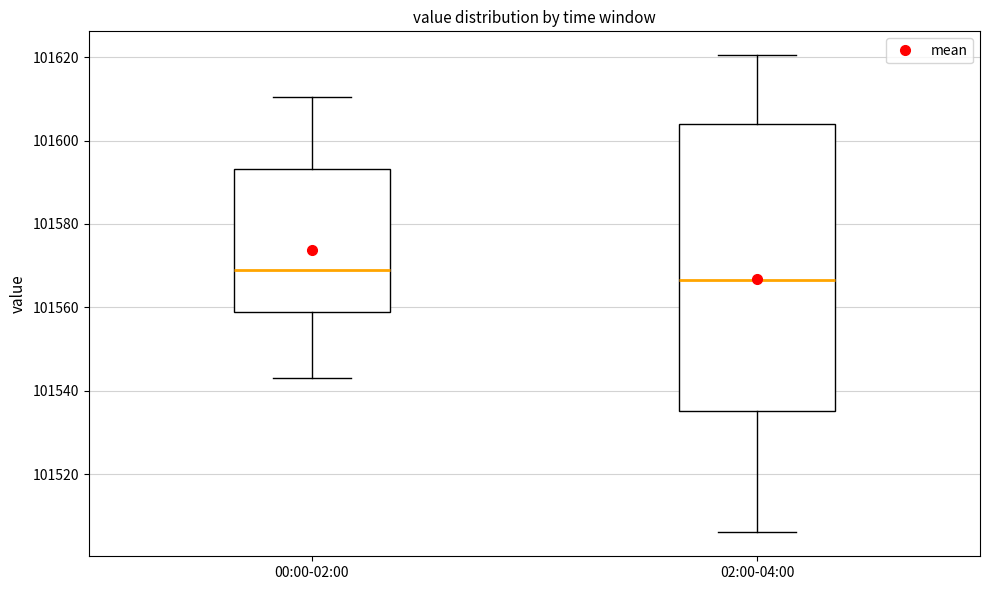

Which box's median line is the highest?

00:00-02:00